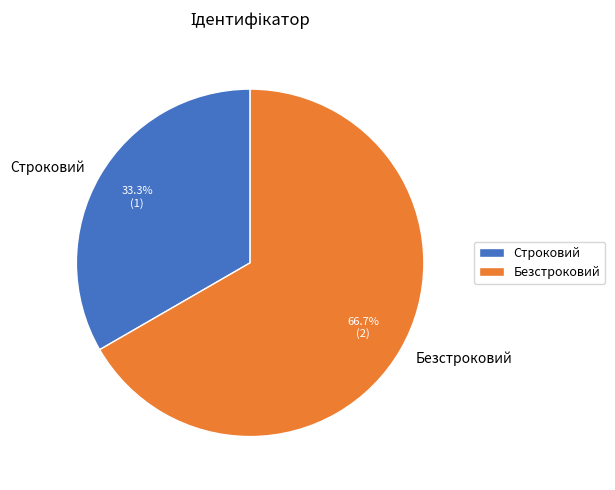

To the nearest percent, what is the difference between the Строковий and Безстроковий slice percentages?

33%